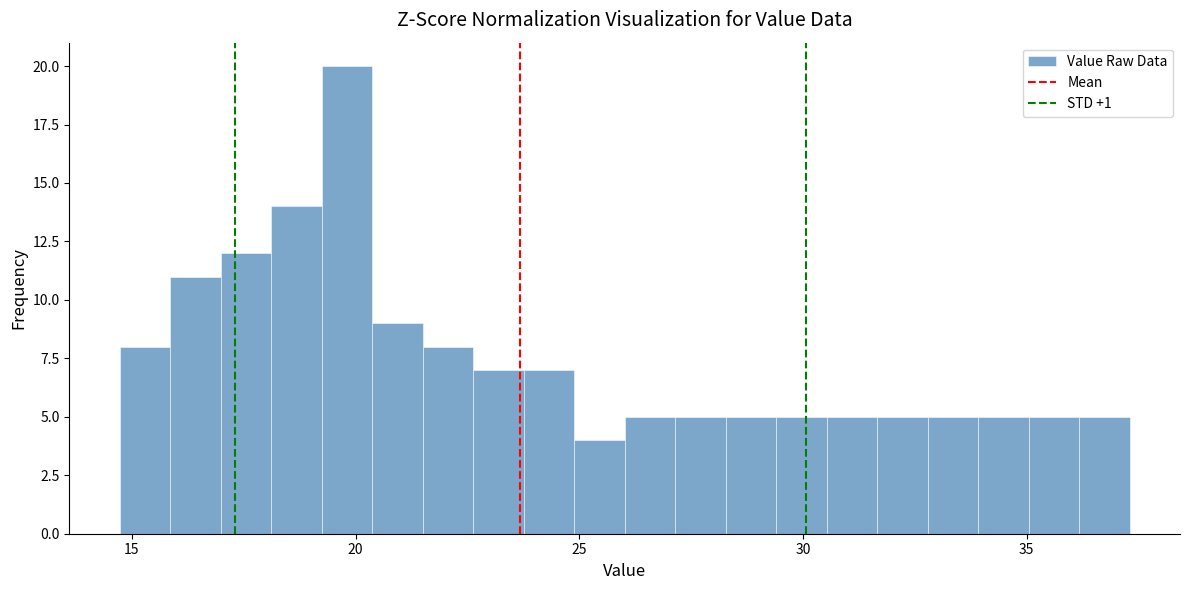

Around what value on the x-axis is the tallest bar? Give the approximate position of its centre, as read against the axis.

20.0